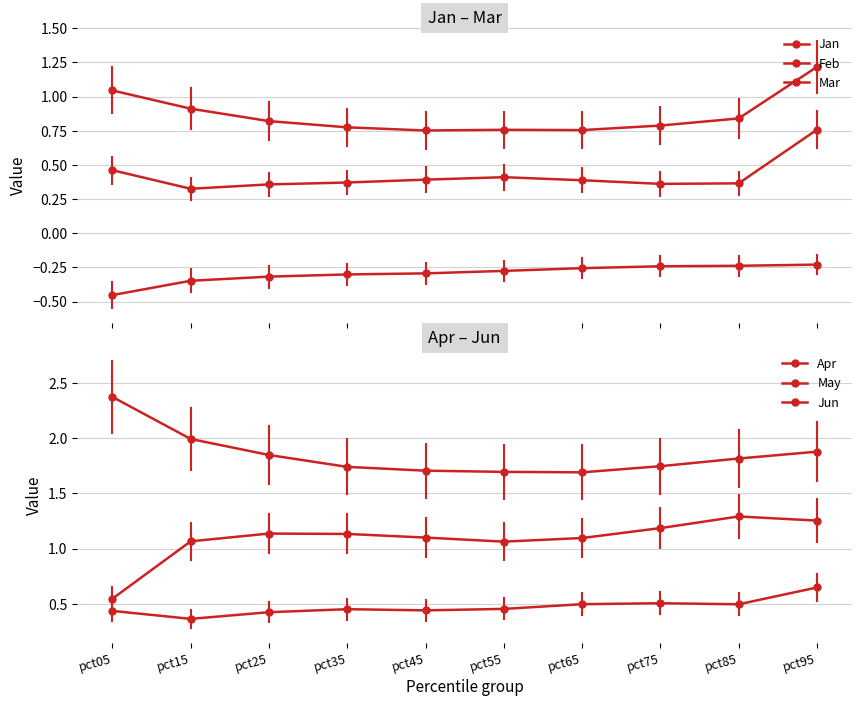

What are all the series names shown in the legend?

Jan, Feb, Mar, Apr, May, Jun